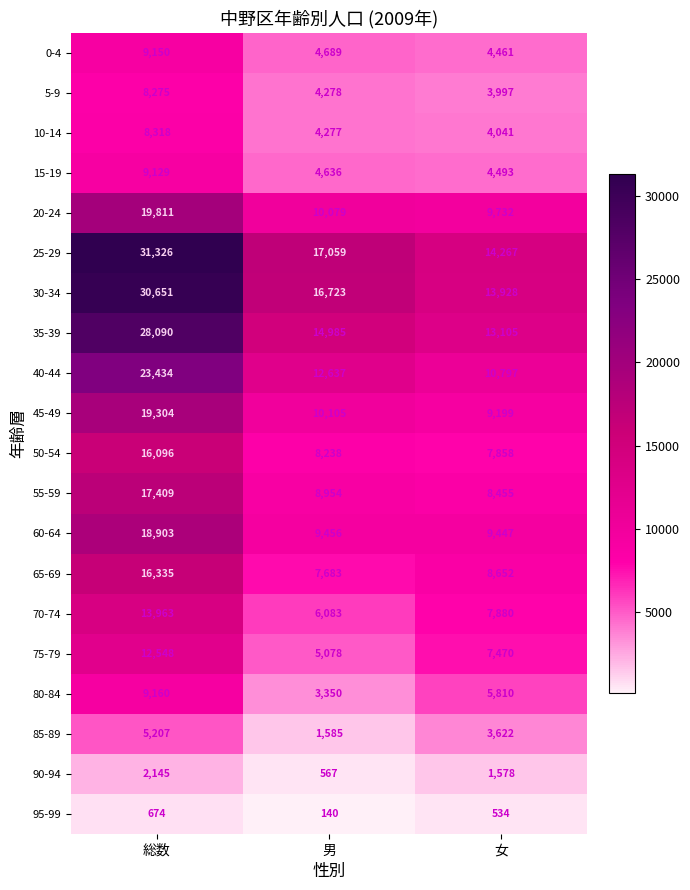

What is the difference between the highest and lowest values at 女?

13733